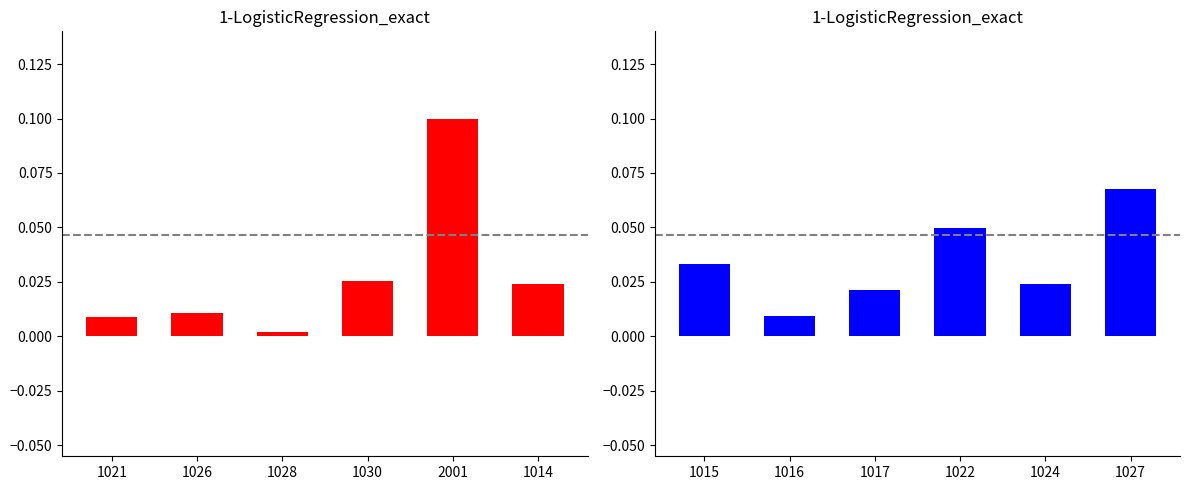

What is the label of the 4th bar from the left?

1030